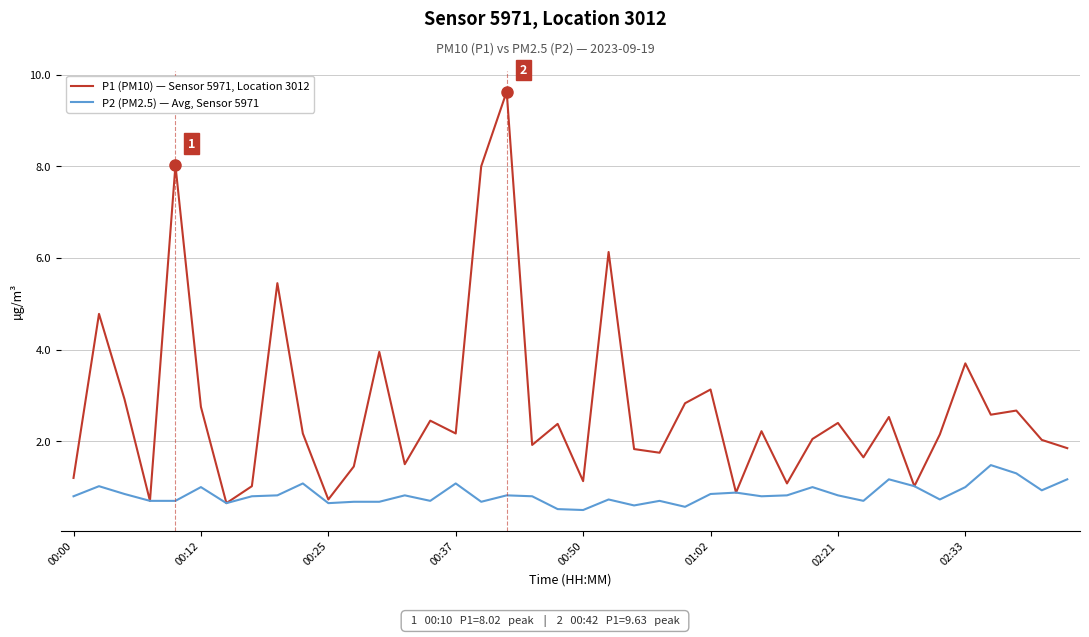

Which series has the largest range (max minus min)?

P1 (PM10) — Sensor 5971, Location 3012